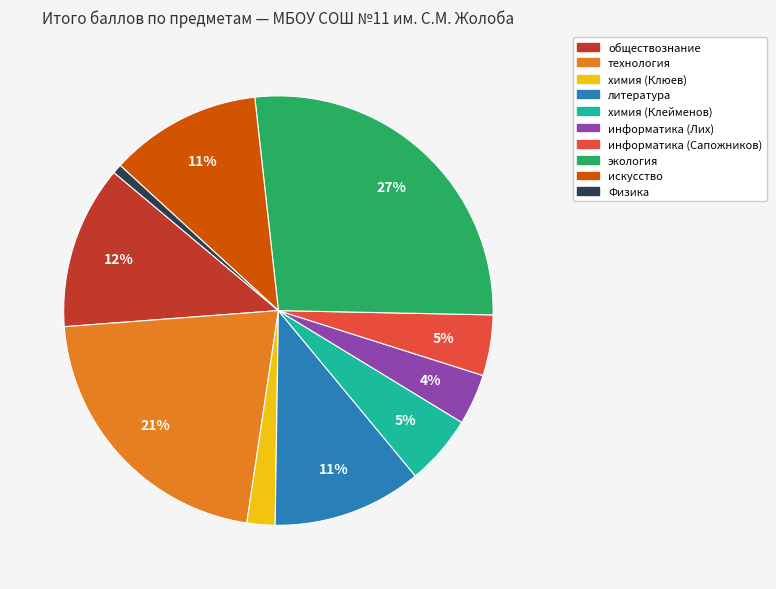

Which slice is the largest?

экология